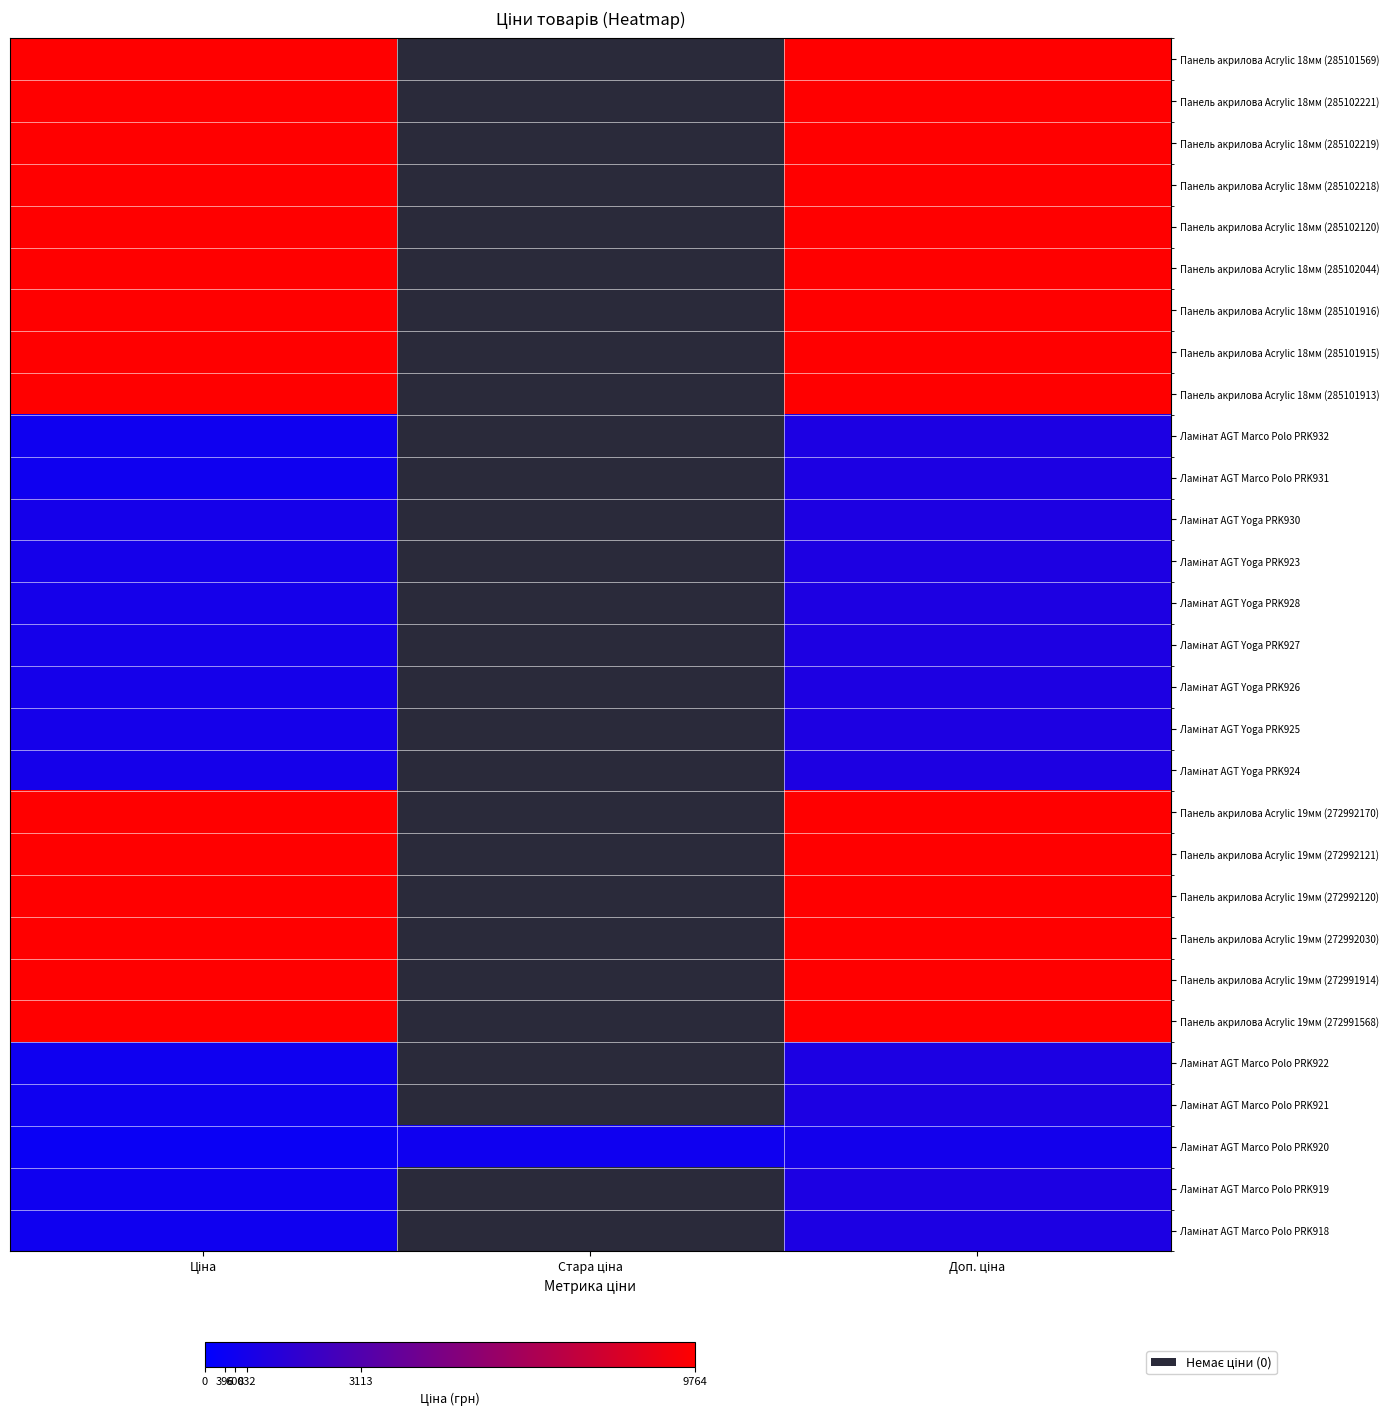

Which series has the largest total across all categories?

Панель акрилова Acrylic 18мм (285101569)